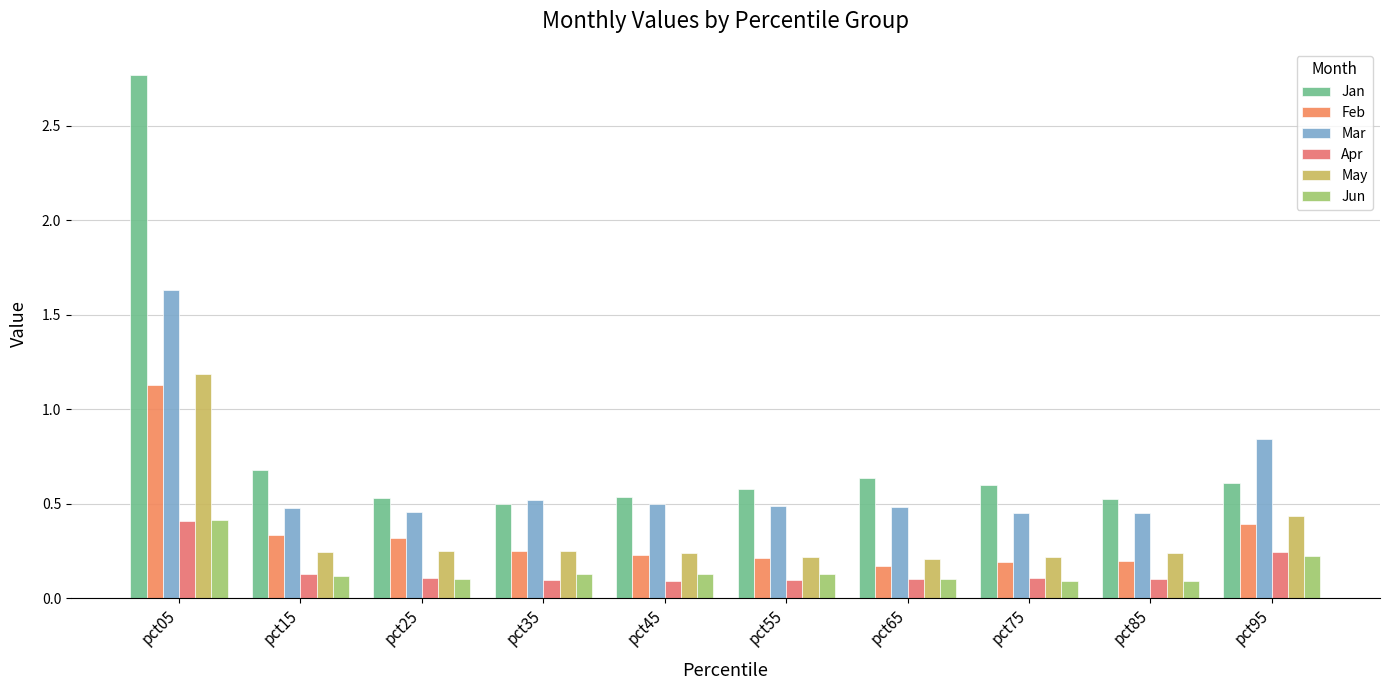

Is it true that Feb equals 0.2 at pct75?

True